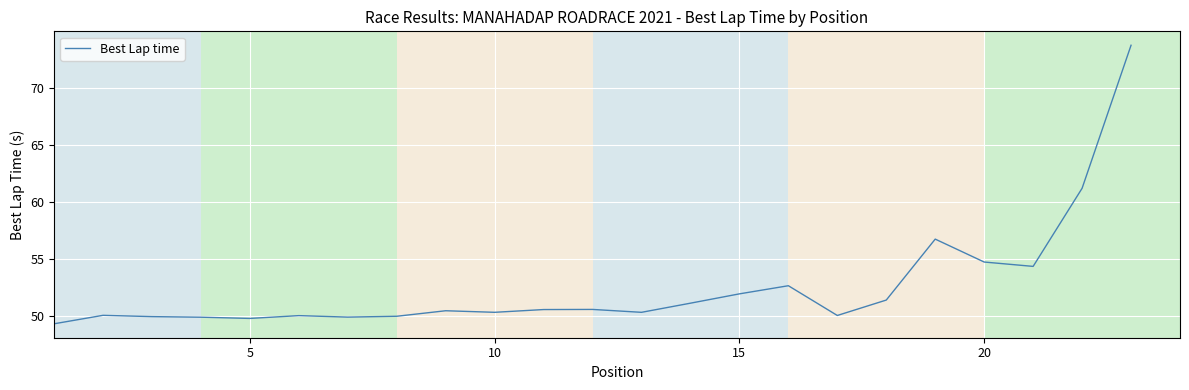

Count the number of categories in the chart.

23